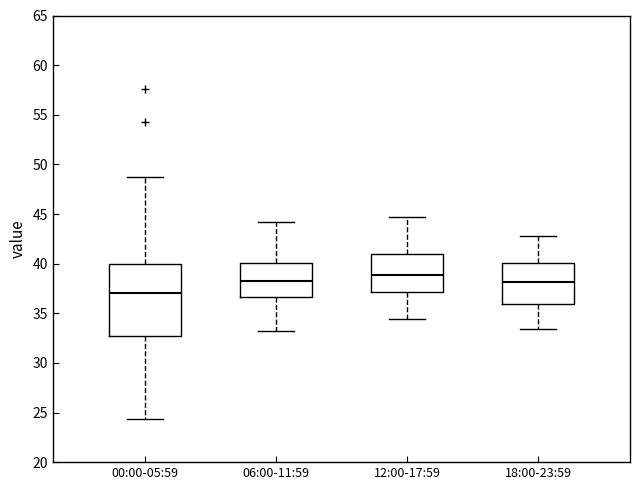

Where does the upper whisker of the box for 06:00-11:59 end on the y-axis? The values are not printed on the chart, so give them approximately, as read against the axis.

44.0